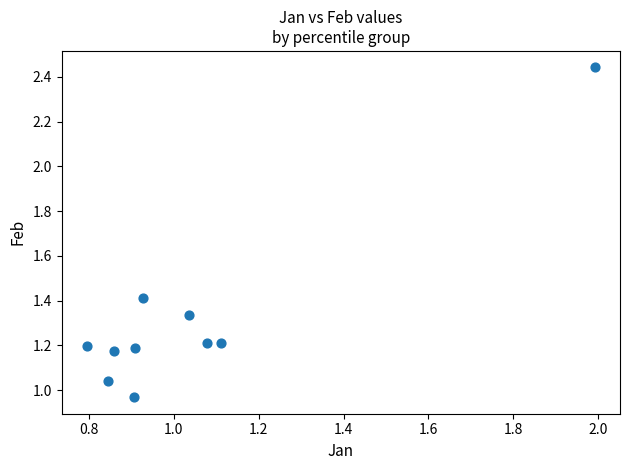

What is the range of Y values (max minus min)?

1.5